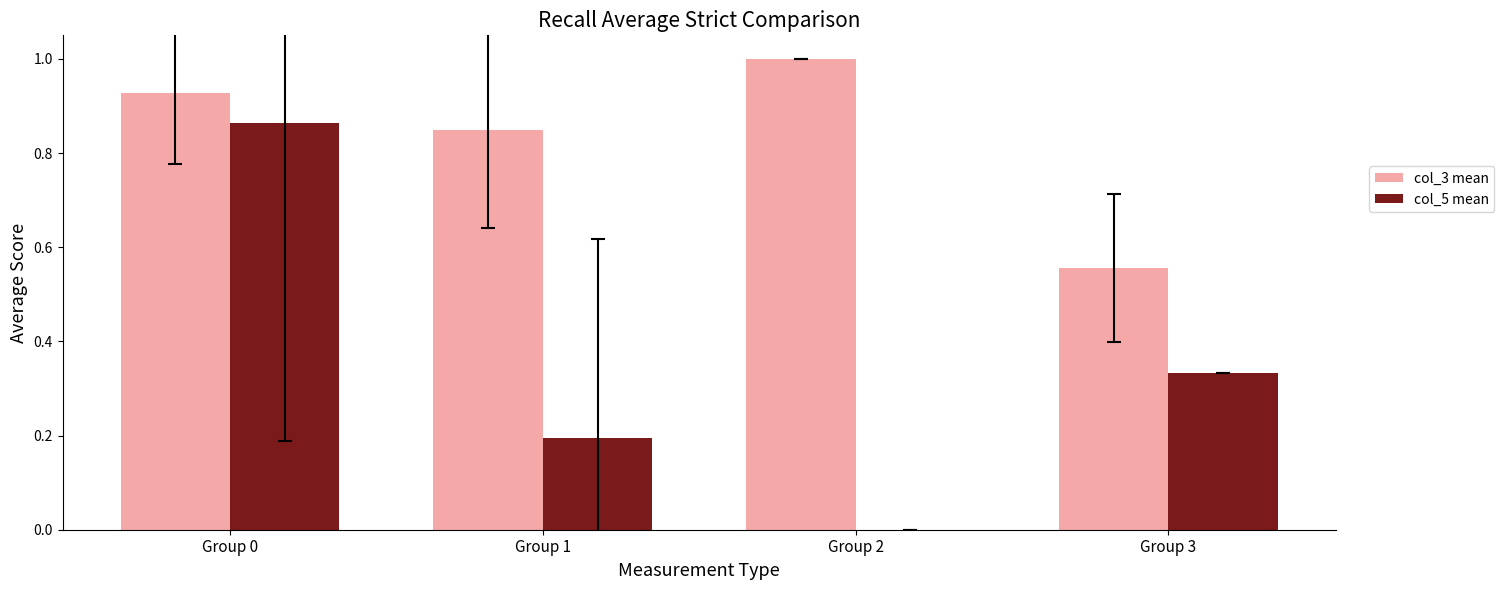

Which series changed the most between Group 0 and Group 2?

col_5 mean